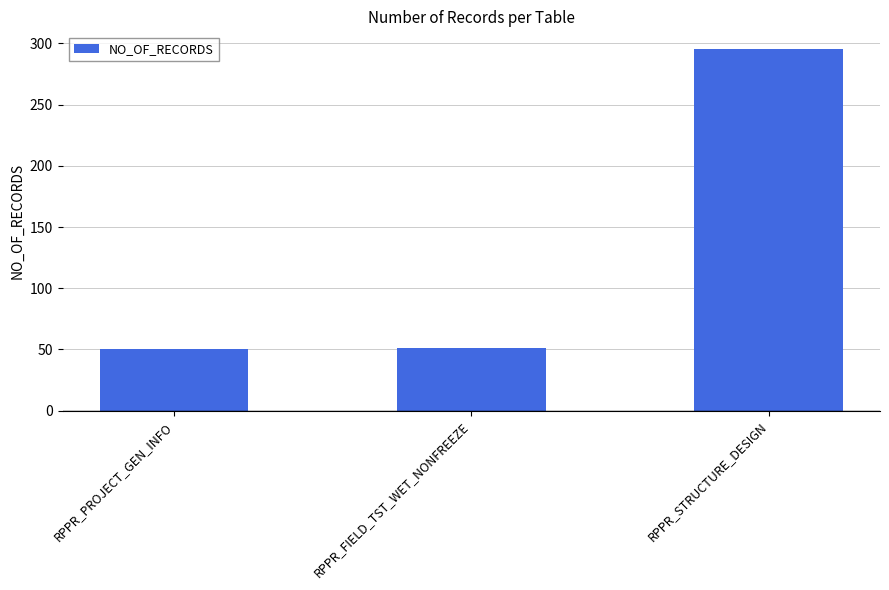

What is the ratio of the value at RPPR_STRUCTURE_DESIGN to the value at RPPR_PROJECT_GEN_INFO?

5.9